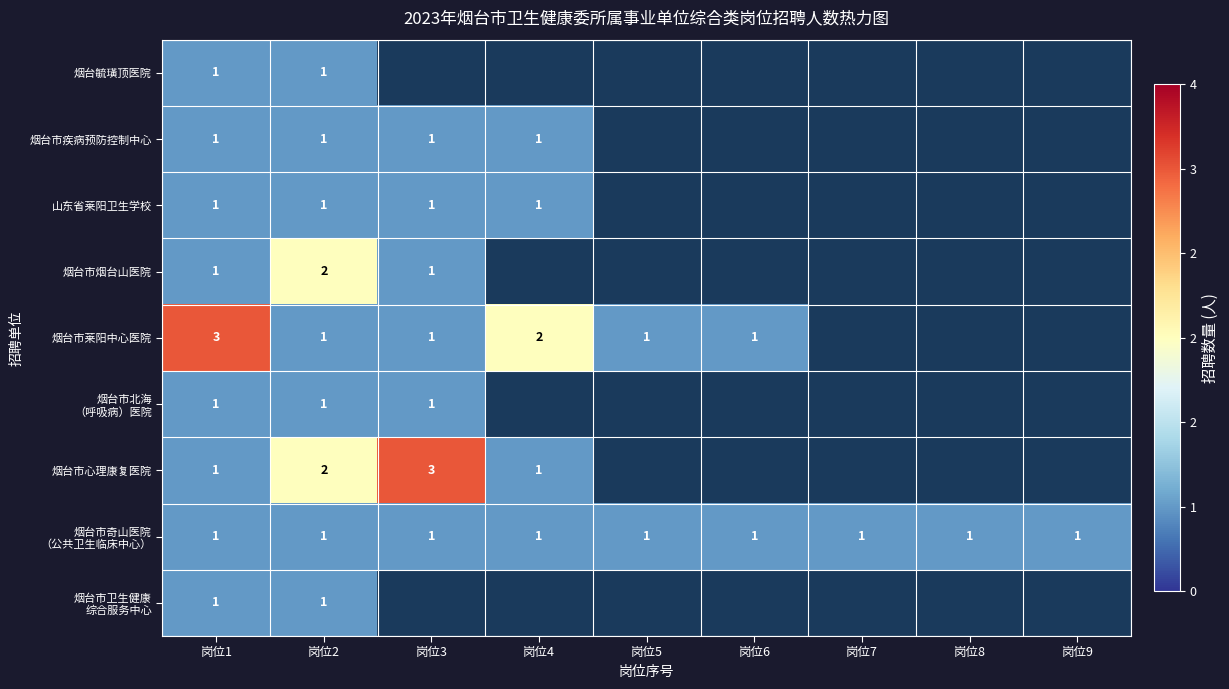

True or false: 烟台市疾病预防控制中心 has a value of 2 at 岗位2.

False